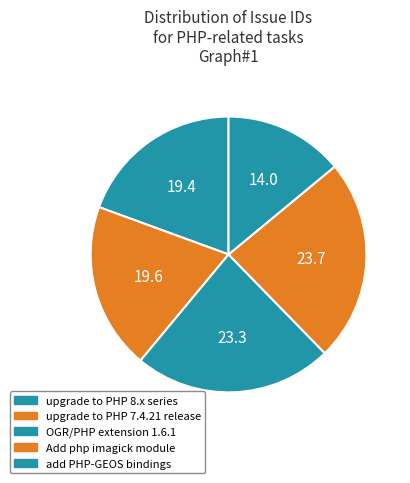

How many segments does this pie chart have?

5